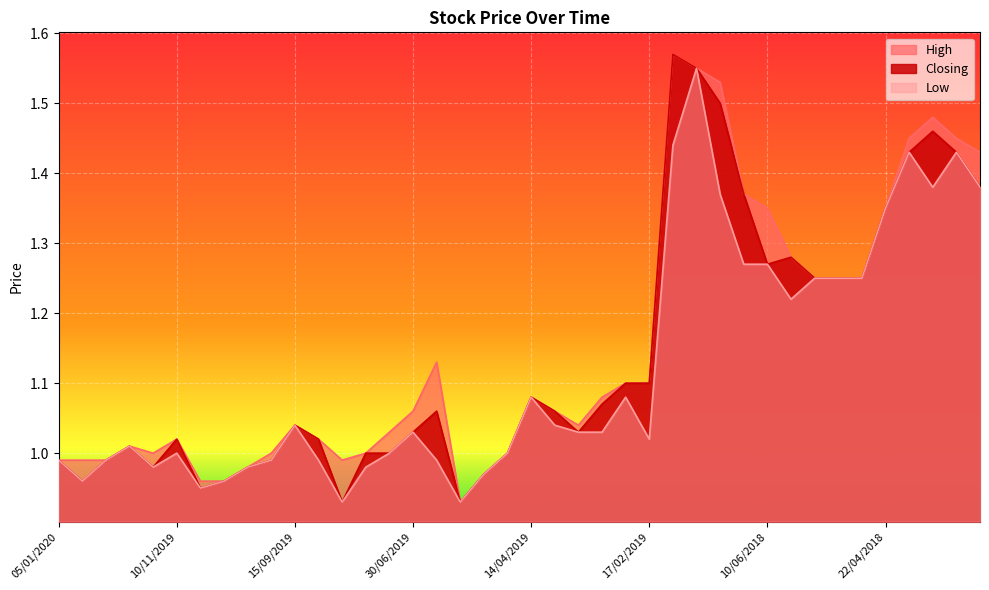

Is it true that Closing equals 1.4 at 04/03/2018?

True